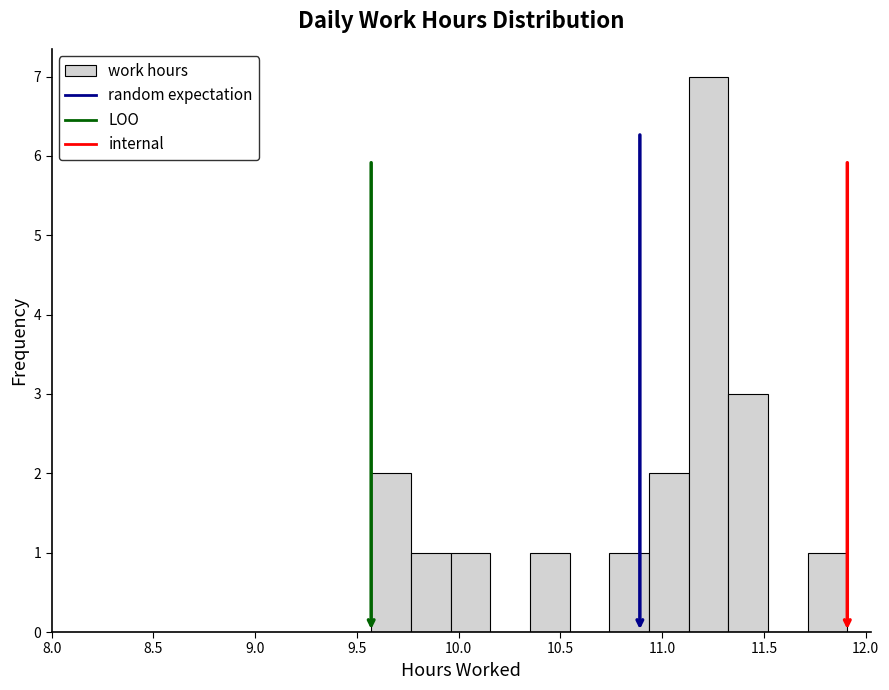

Around what value on the x-axis is the tallest bar? Give the approximate position of its centre, as read against the axis.

11.25